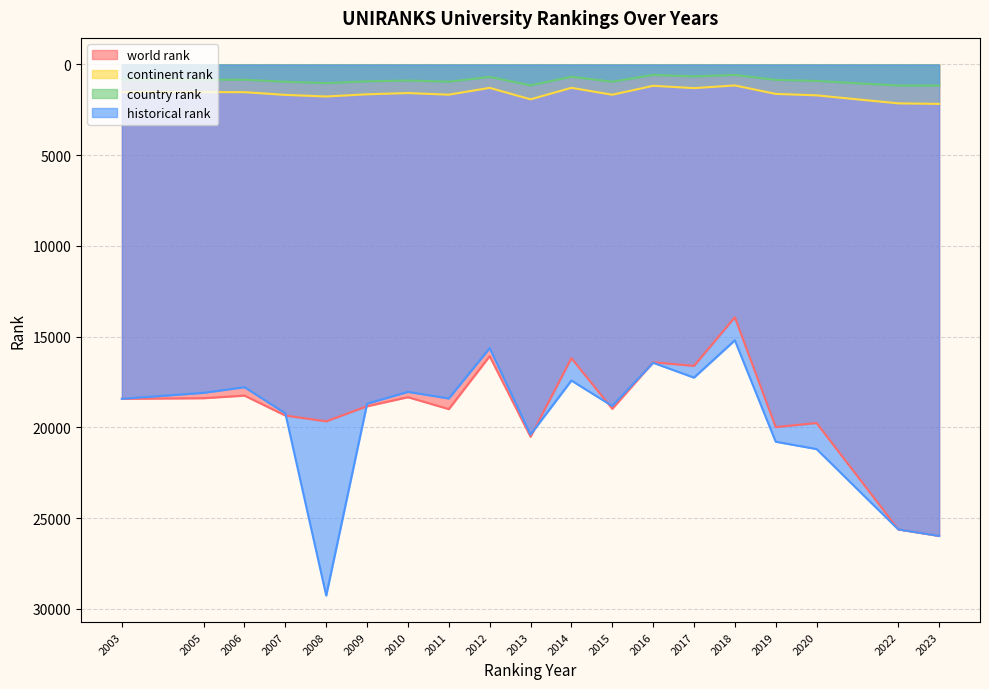

Where is the first local minimum for country rank?

2010